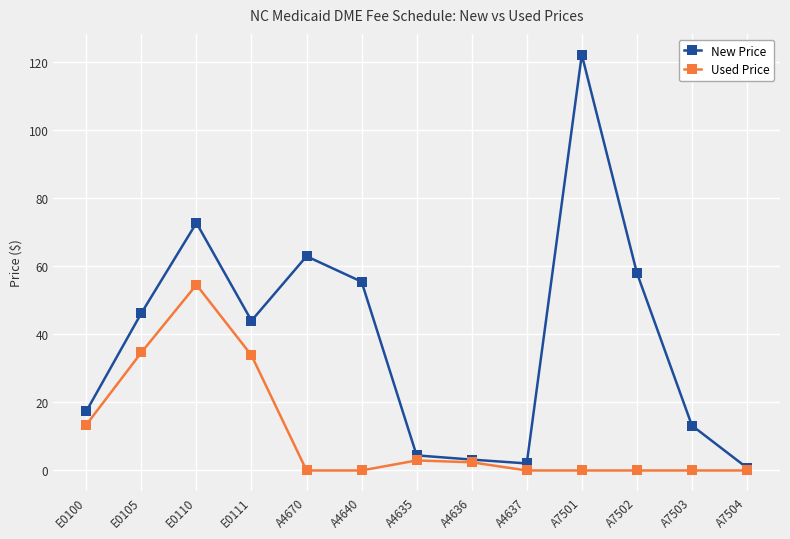

What is the spread (max minus min) of values at A7503?

13.2